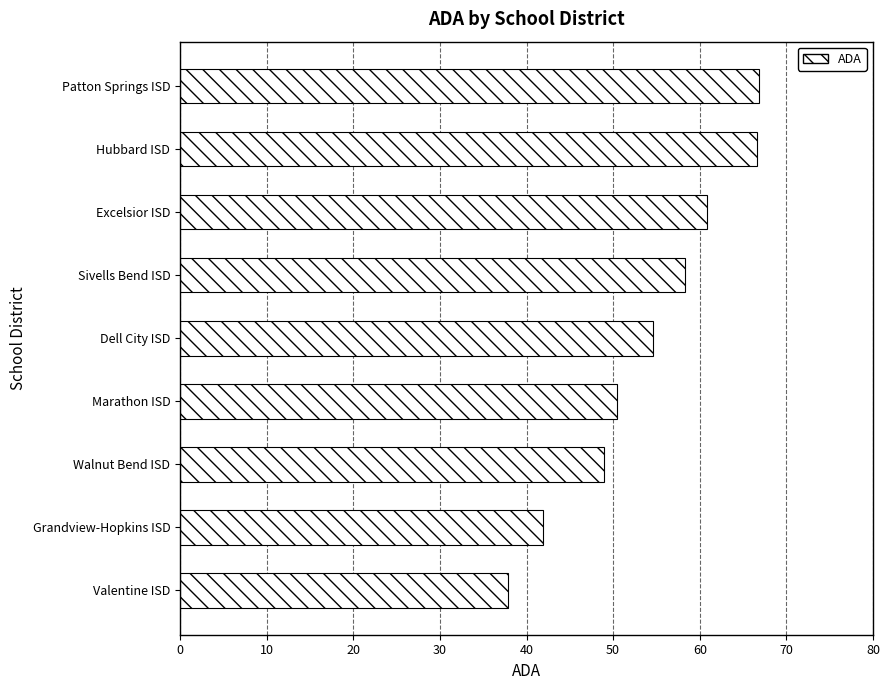

What is the change in value from Marathon ISD to Grandview-Hopkins ISD?

-8.5